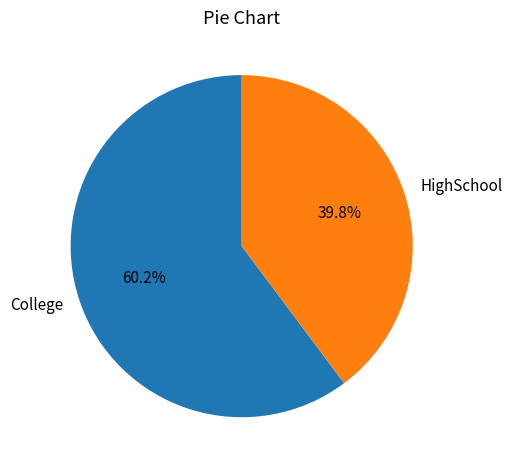

What is the ratio of the value at College to the value at HighSchool?

1.5